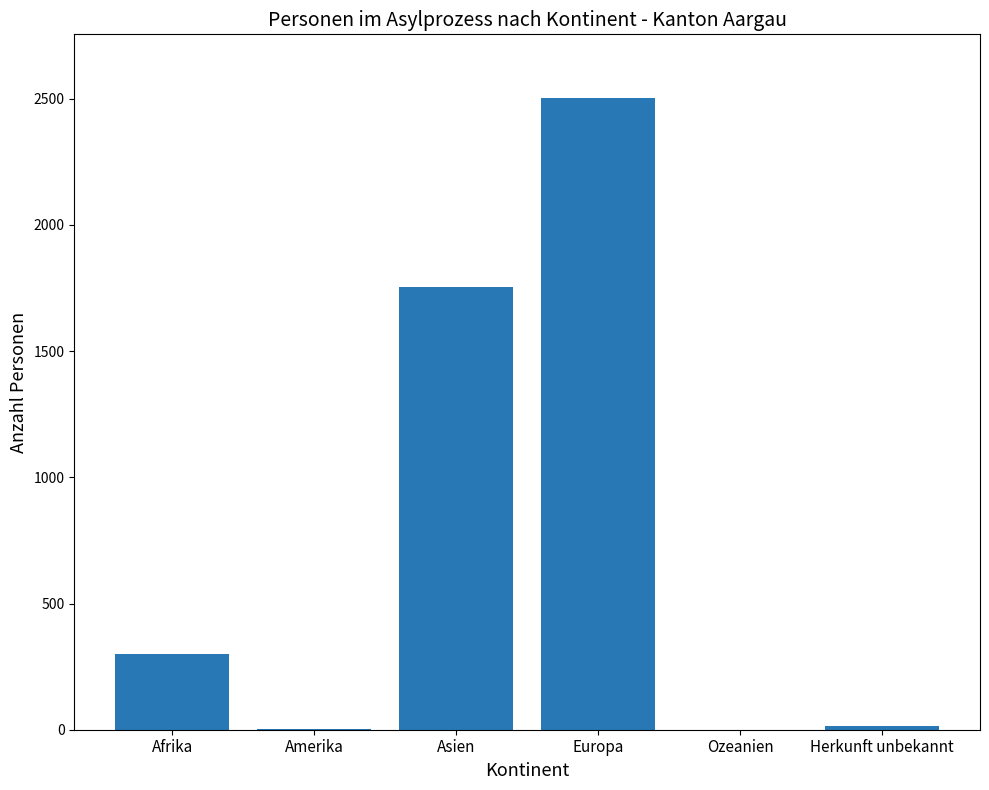

Which has a higher value, Asien or Amerika?

Asien